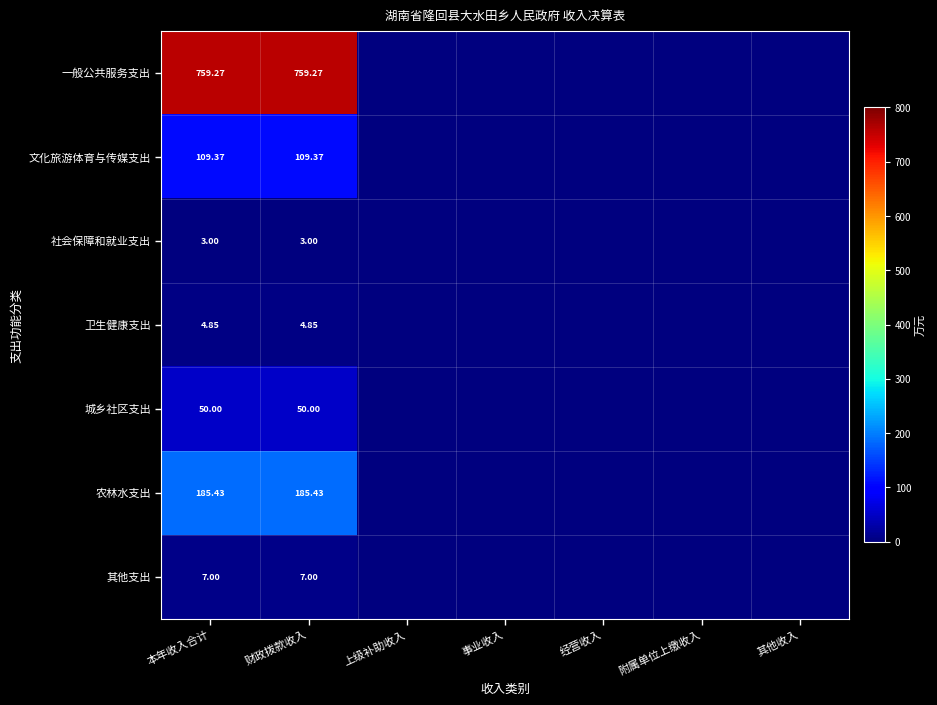

Rank the series at 本年收入合计 from lowest to highest value.

社会保障和就业支出, 卫生健康支出, 其他支出, 城乡社区支出, 文化旅游体育与传媒支出, 农林水支出, 一般公共服务支出